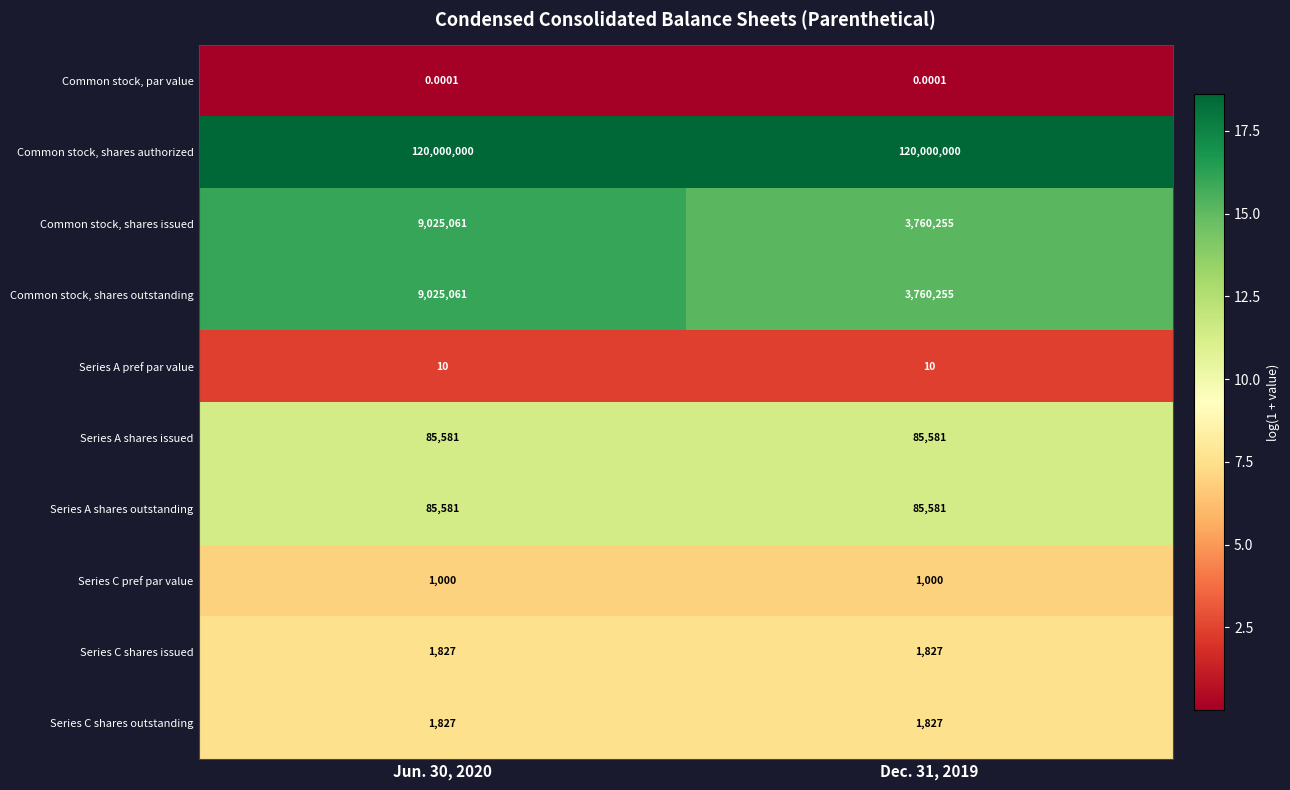

Which series has the largest total across all categories?

Common stock, shares authorized